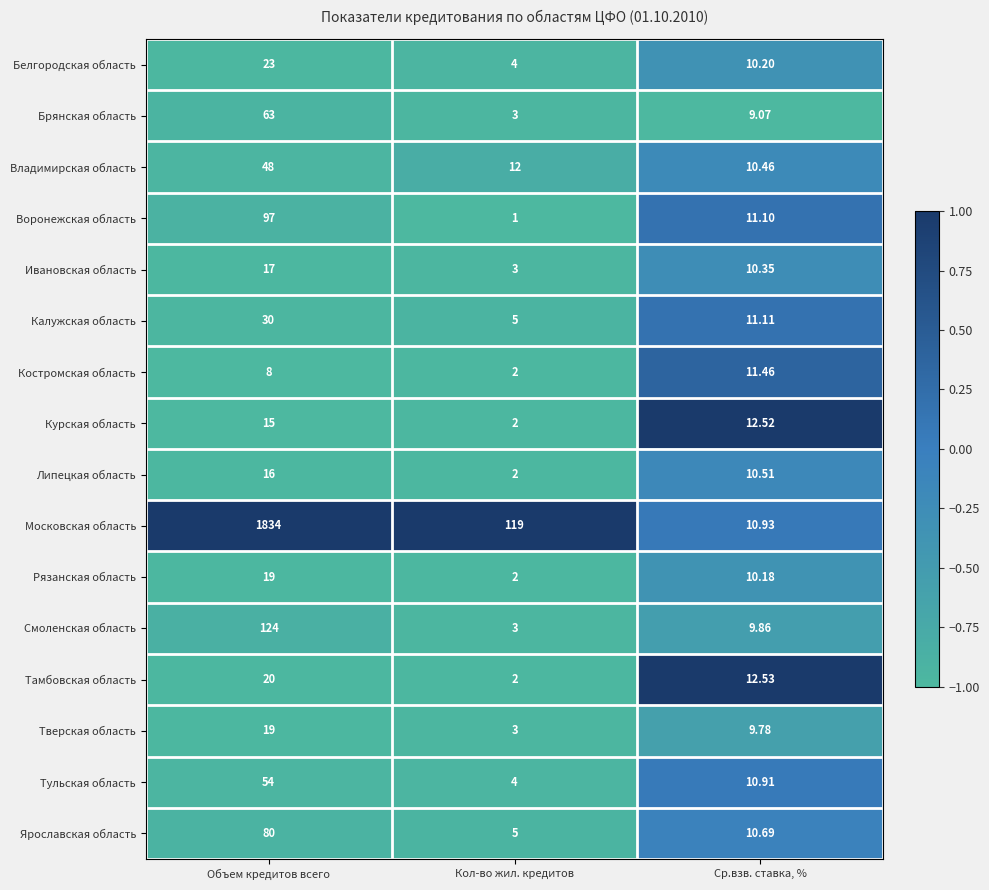

Is the value of Тульская область at Кол-во жил. кредитов greater than the value of Воронежская область at Ср.взв. ставка, %?

No